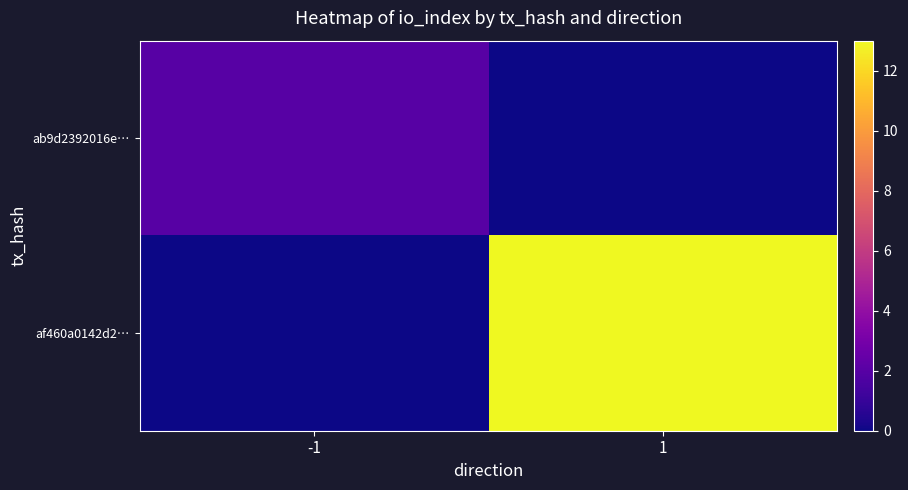

Reading left to right, extract all data points from this chart.

ab9d2392016e…: -1=2	1=0
af460a0142d2…: -1=0	1=13